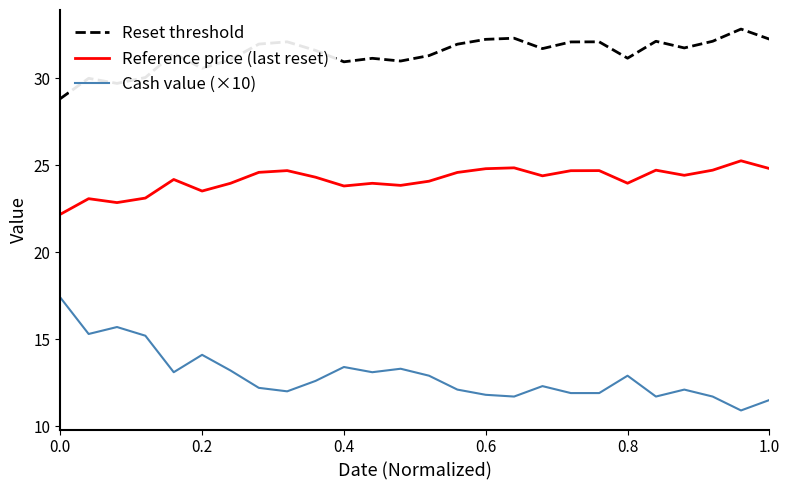

What is the greatest value displayed?

32.8